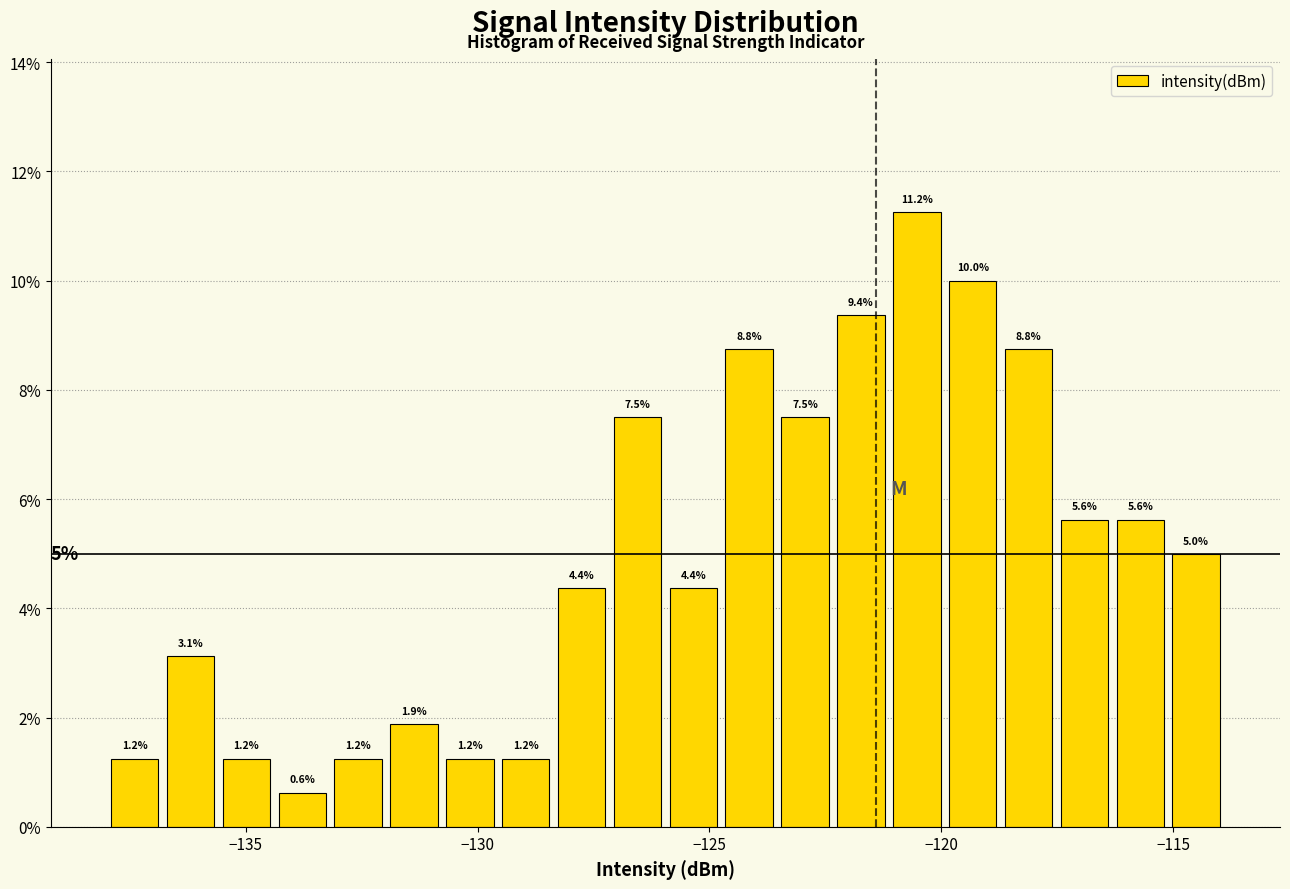

Read against the x-axis, roughly where is the centre of the tallest bar?

-120.5